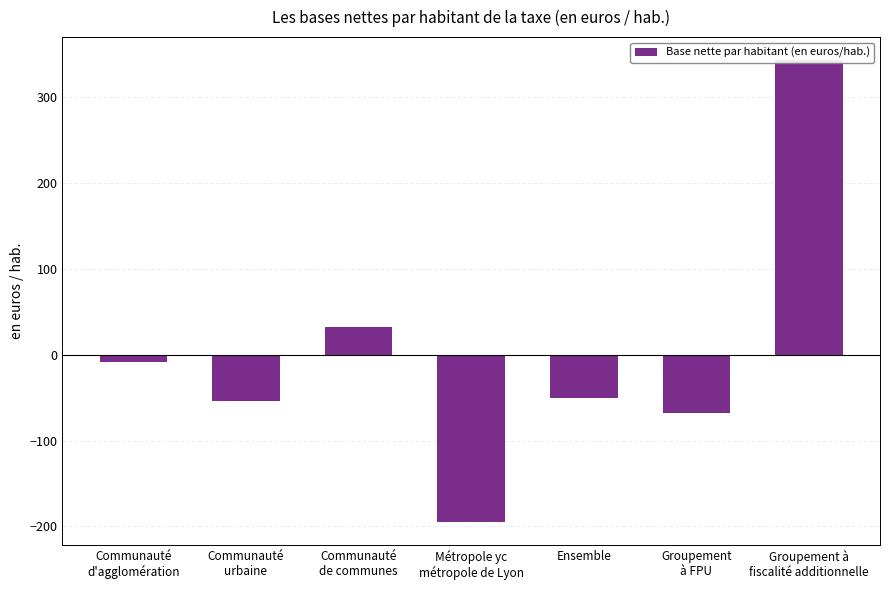

Does the chart contain any negative values?

Yes